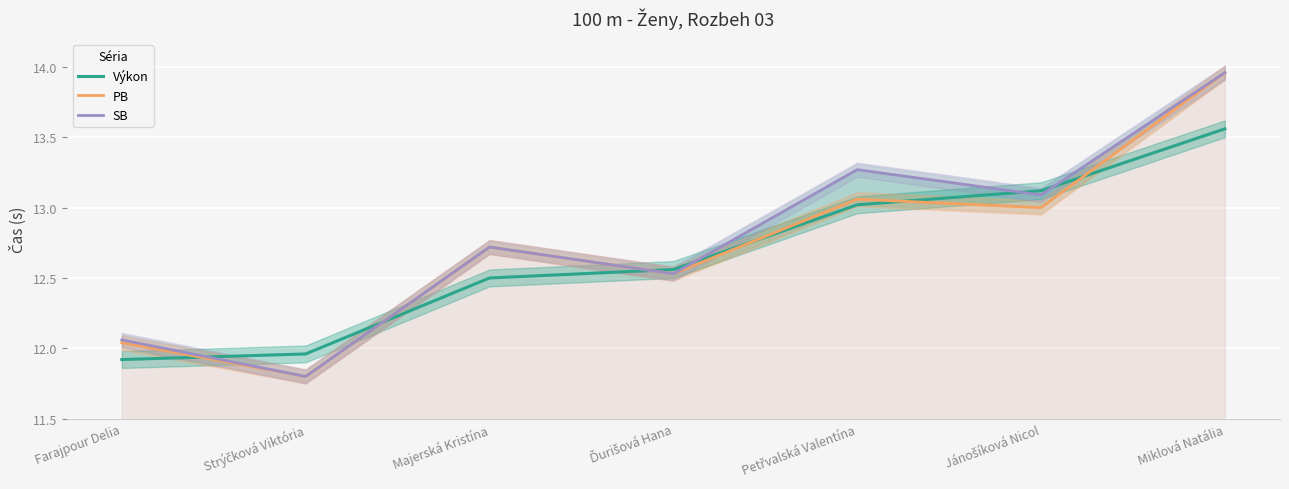

What is the maximum value for Výkon?

13.6